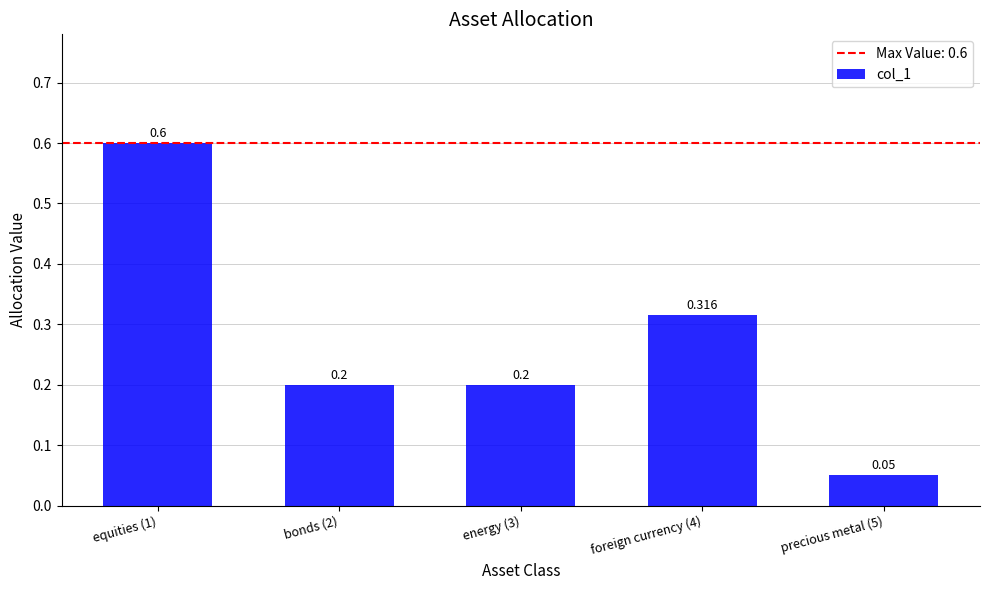

What is the label of the 4th bar from the right?

bonds (2)